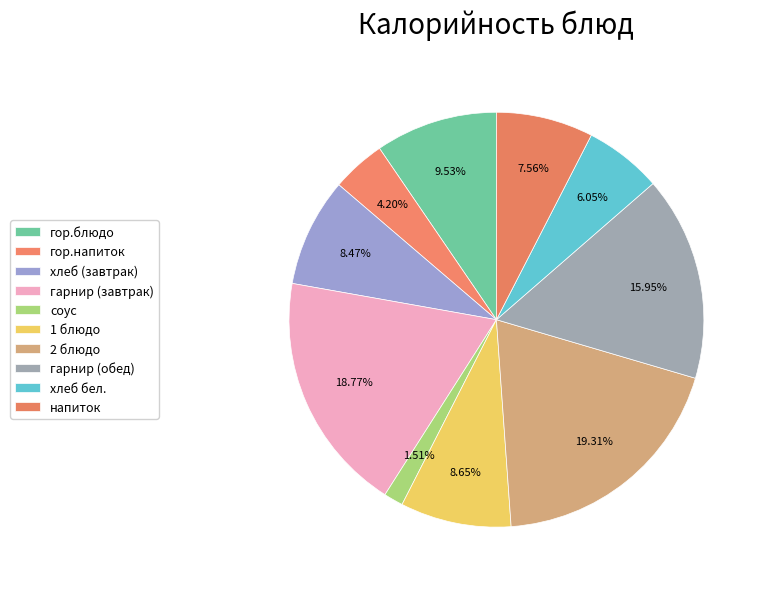

How many slices are in this pie chart?

10